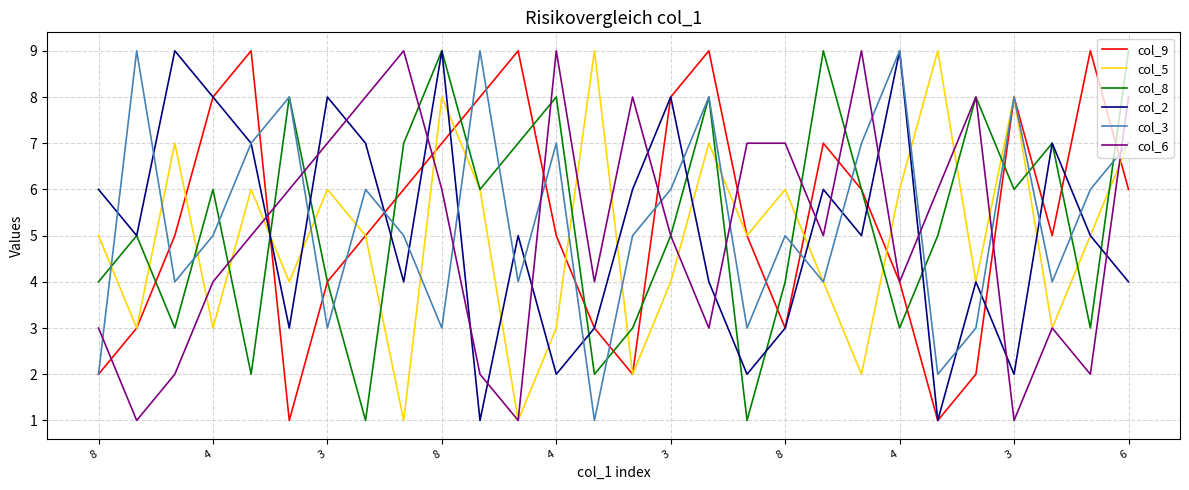

At how many categories does at least one series exceed 6?

27